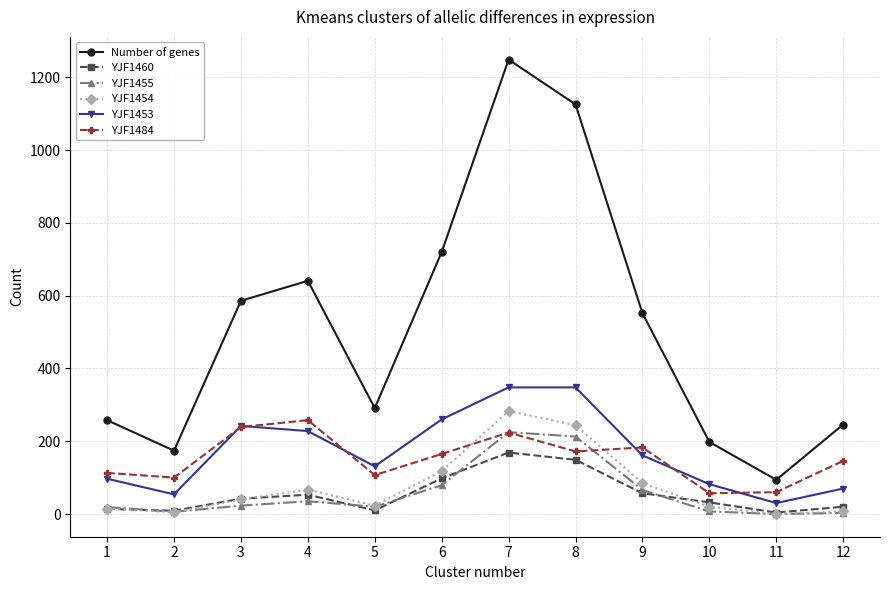

How many values in the Number of genes series are below 552?

6